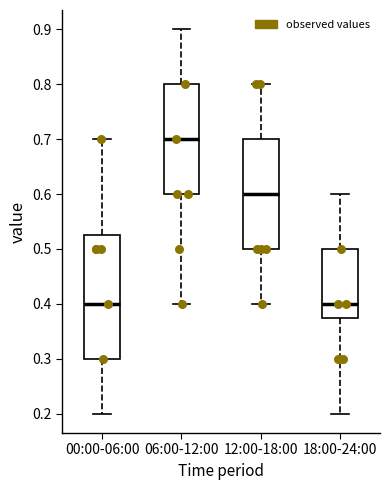

Where is the upper edge of the box for 18:00-24:00 on the y-axis? The values are not printed on the chart, so give them approximately, as read against the axis.

0.50